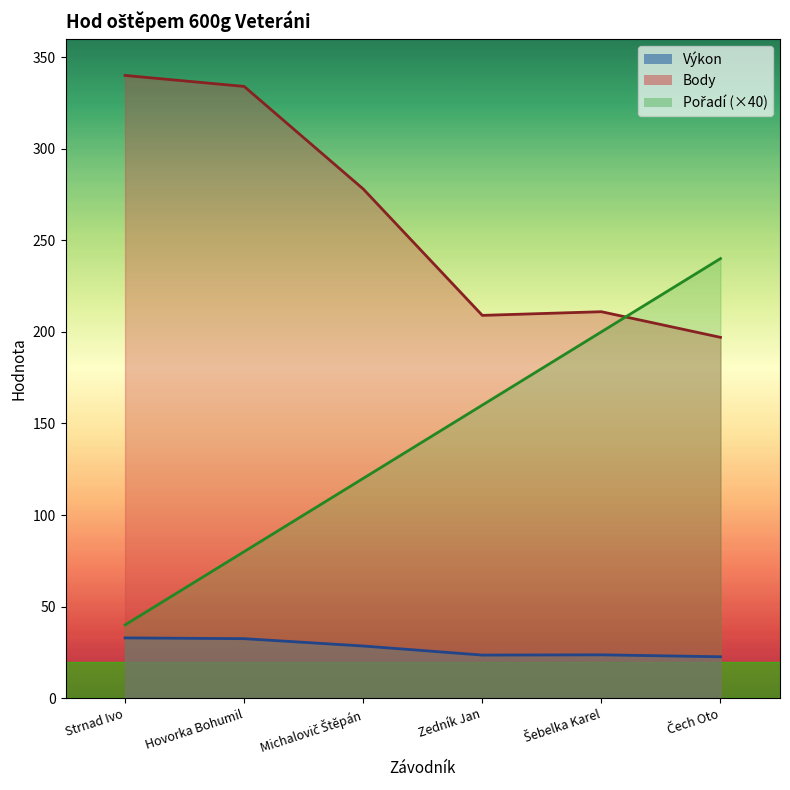

The value of Výkon at Šebelka Karel is 23.7. True or false?

True